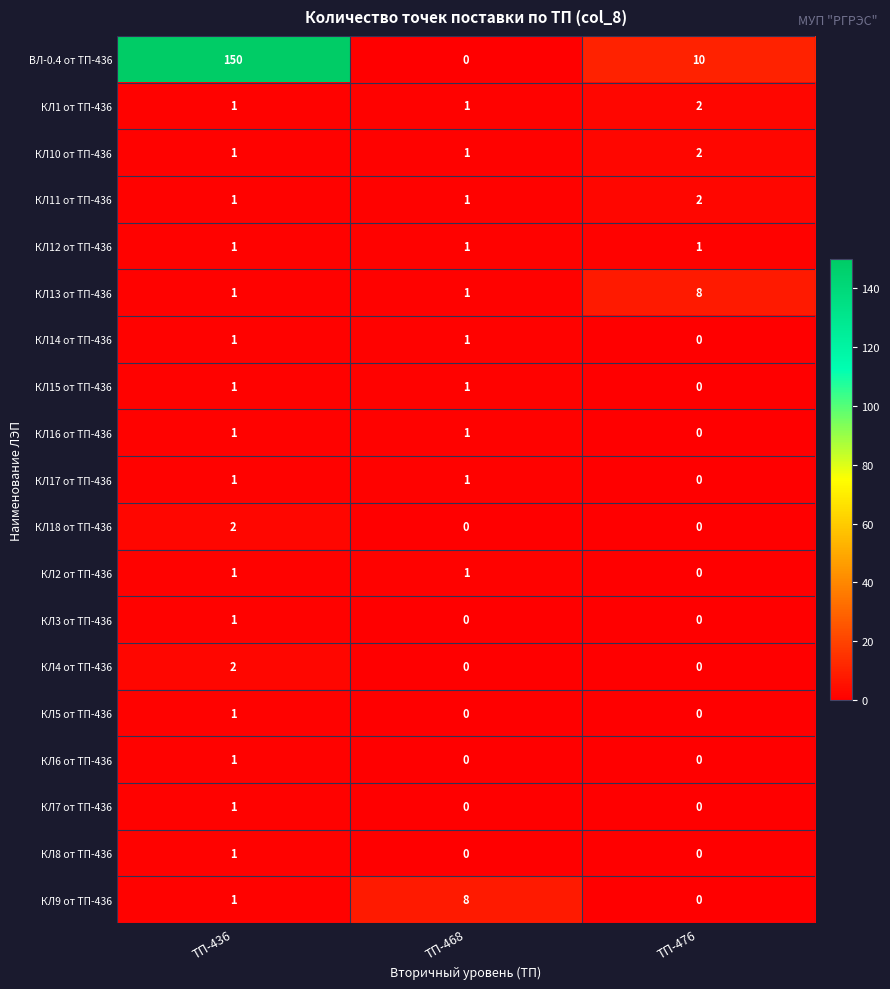

At which label does КЛ9 от ТП-436 reach its peak?

ТП-468